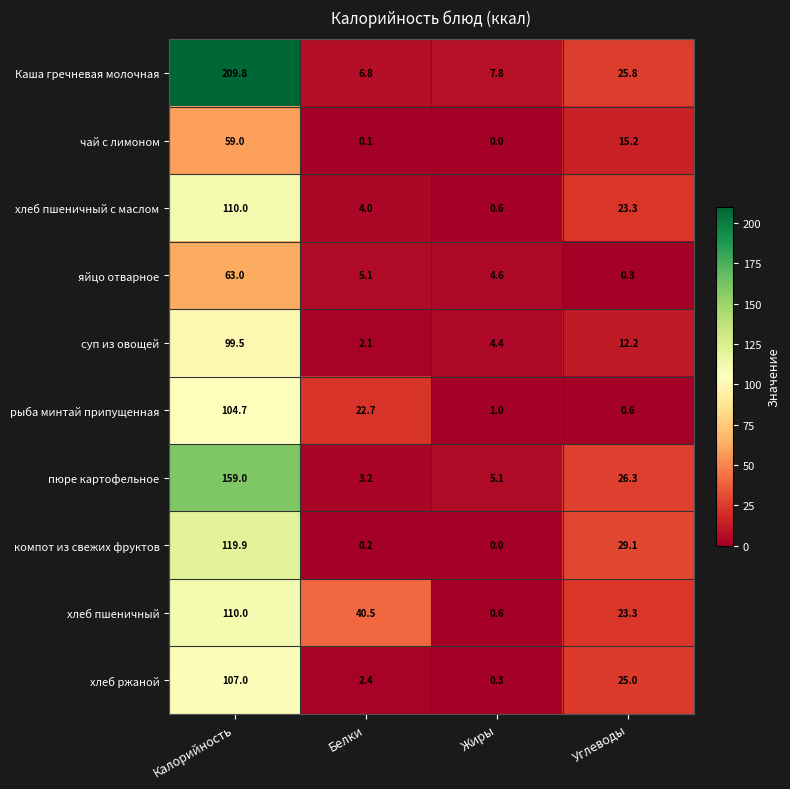

What is the total value across all series at Углеводы?

181.1